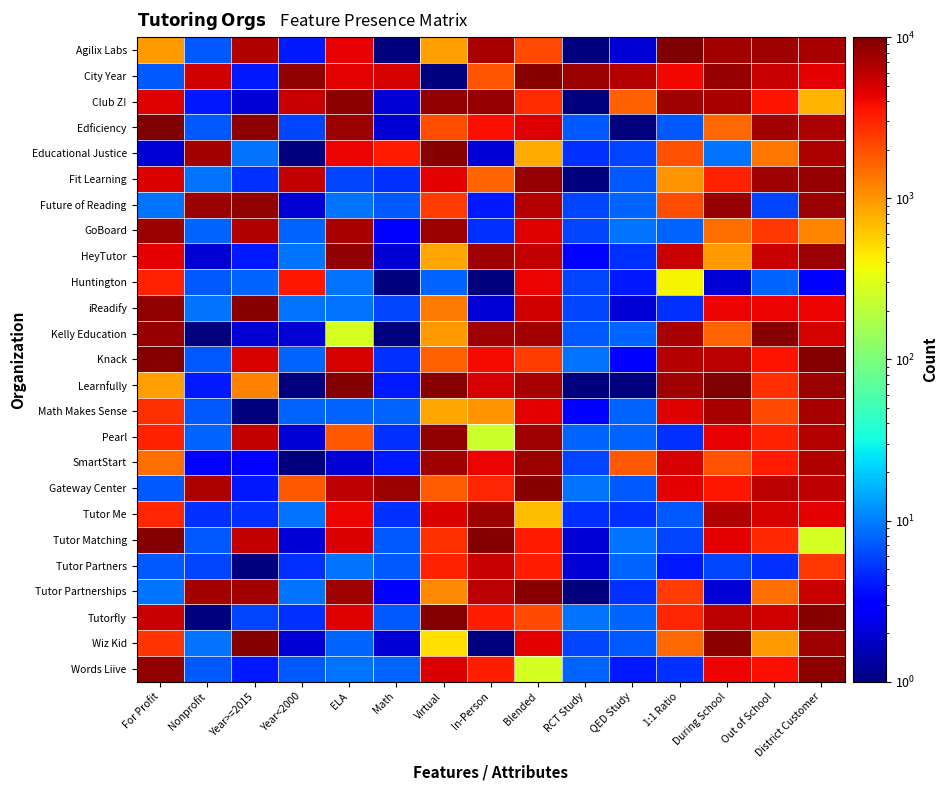

What is the greatest value displayed?

9758